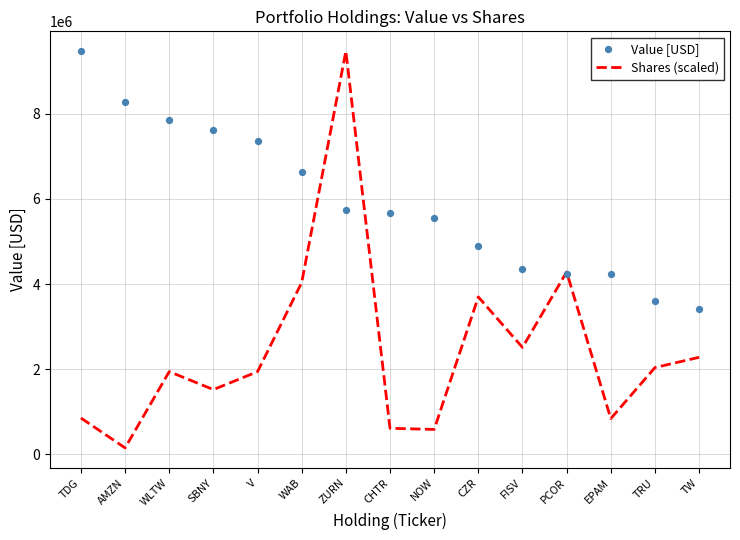

What are all the series names shown in the legend?

Shares (scaled), Value [USD]